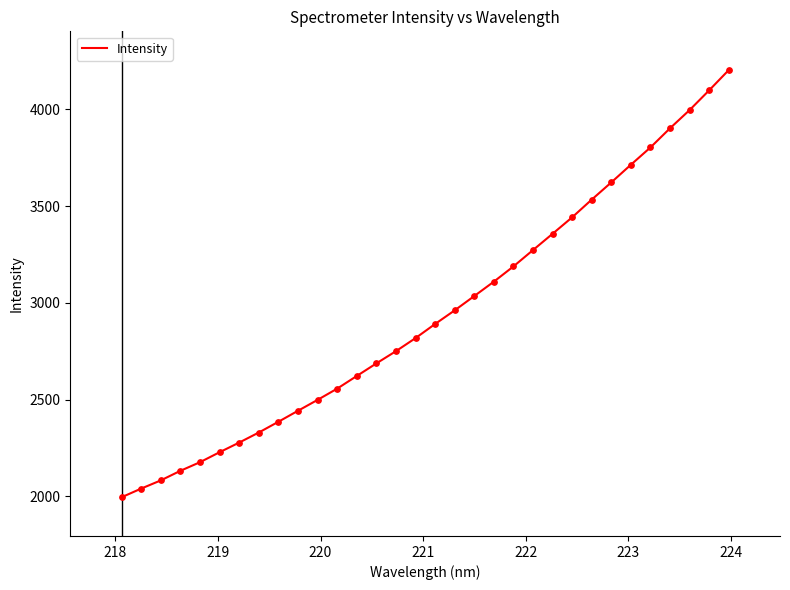

What is the minimum value shown in the chart?

1995.7